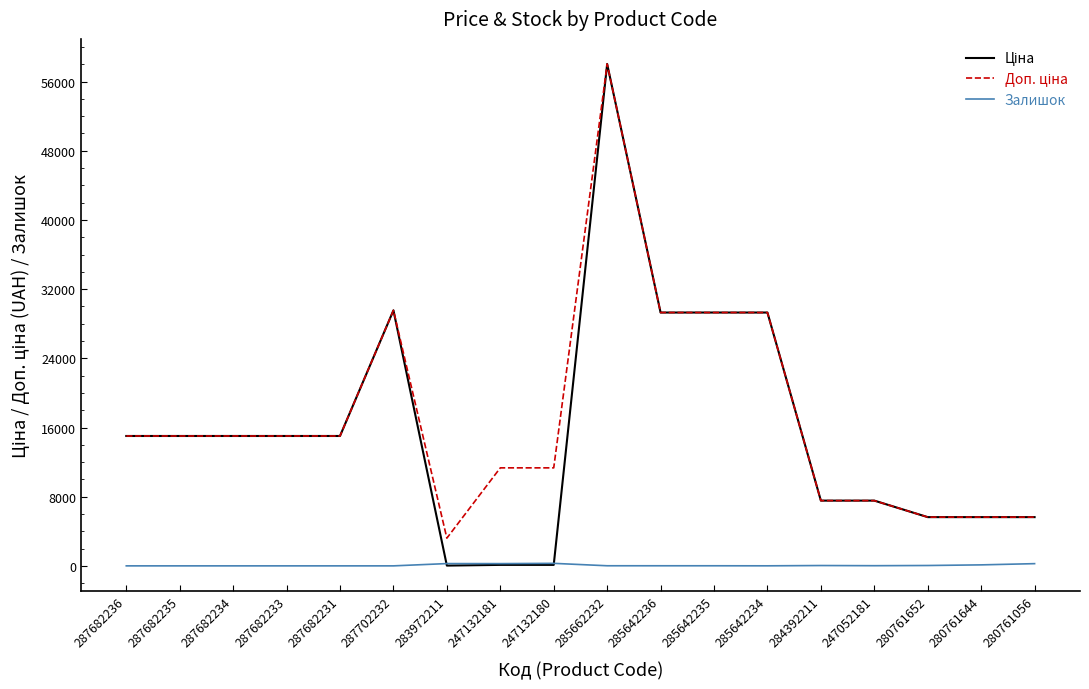

What is the total value across all series at 287682234?

30038.4